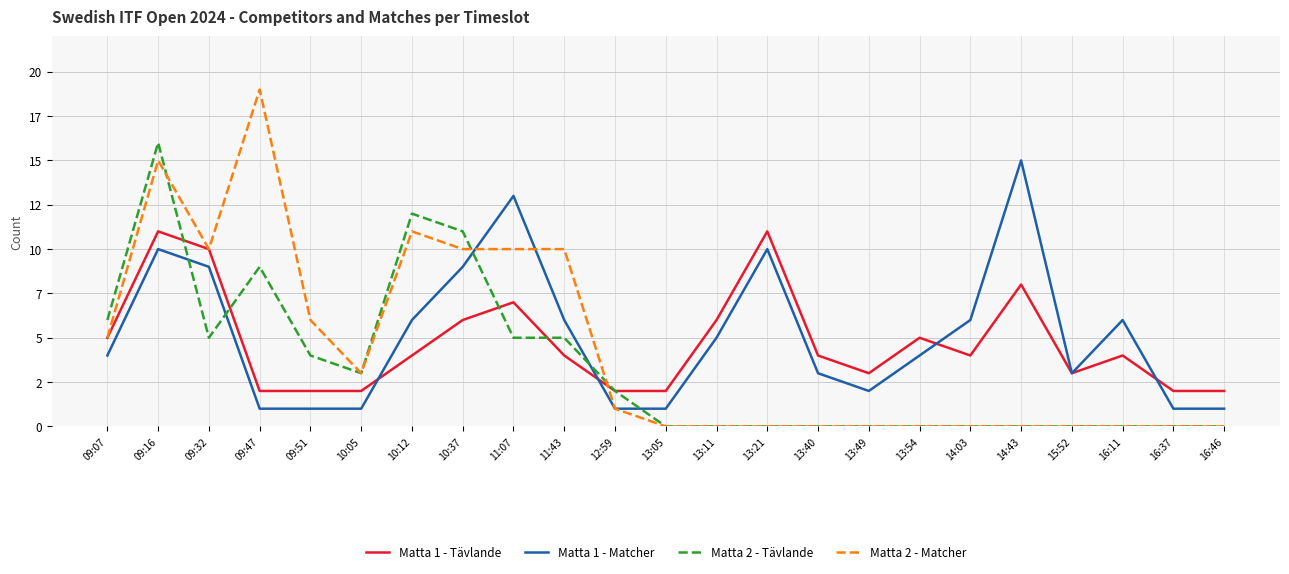

Is this an area chart (filled region under the line)?

No